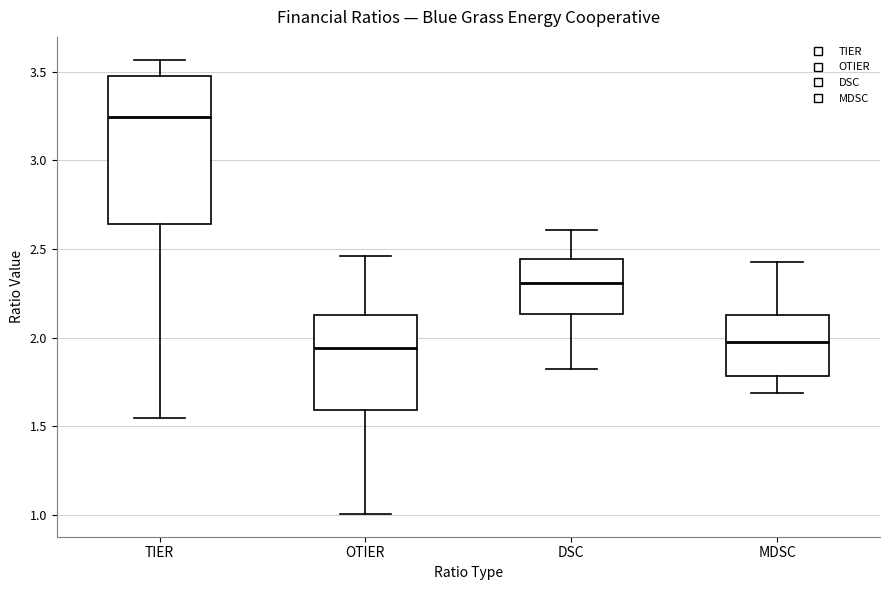

Which box's median line is the highest?

TIER